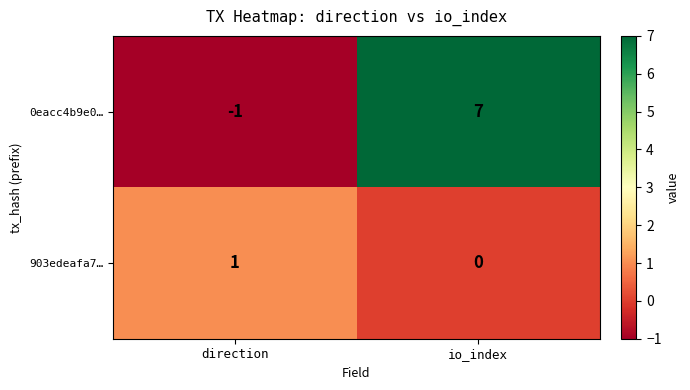

What is the sum of all 0eacc4b9e0… values?

6